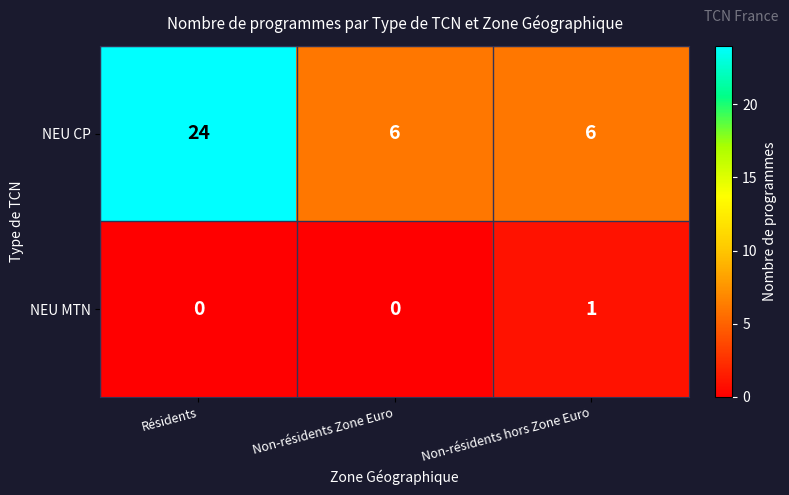

Reading left to right, extract all data points from this chart.

NEU CP: Résidents=24	Non-résidents Zone Euro=6	Non-résidents hors Zone Euro=6
NEU MTN: Résidents=0	Non-résidents Zone Euro=0	Non-résidents hors Zone Euro=1